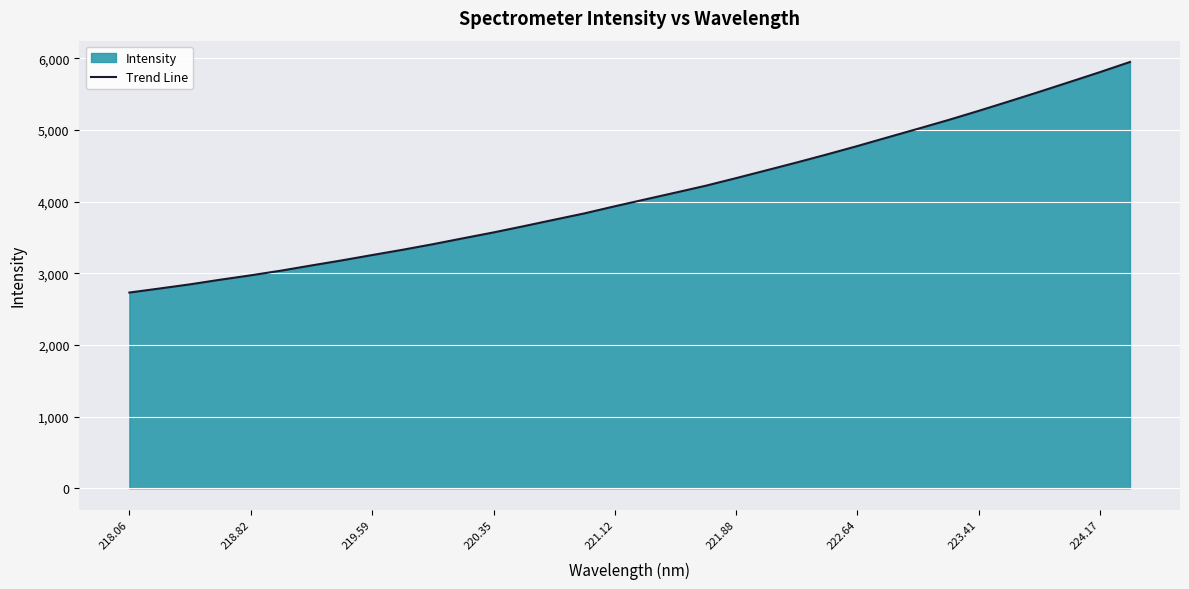

Count the number of categories in the chart.

34